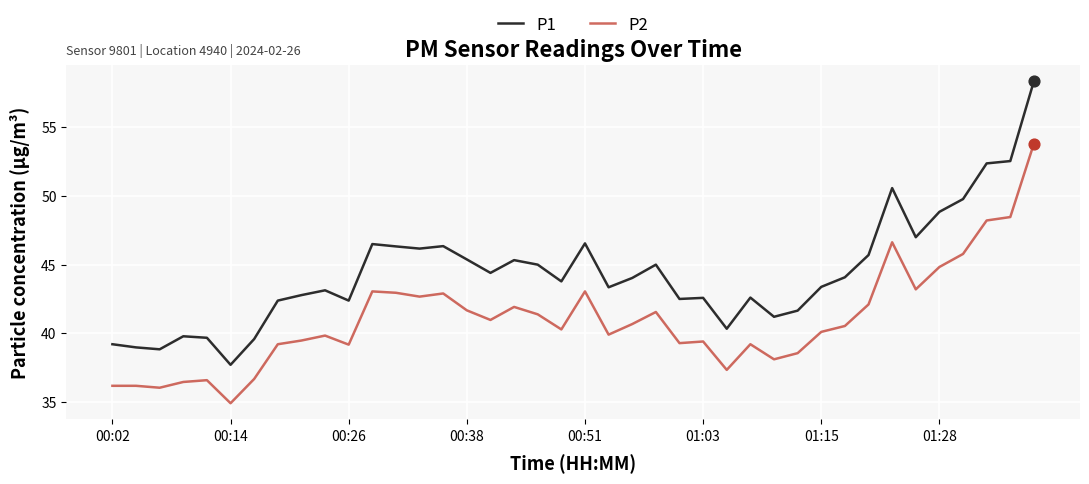

Which series has the largest total across all categories?

P1